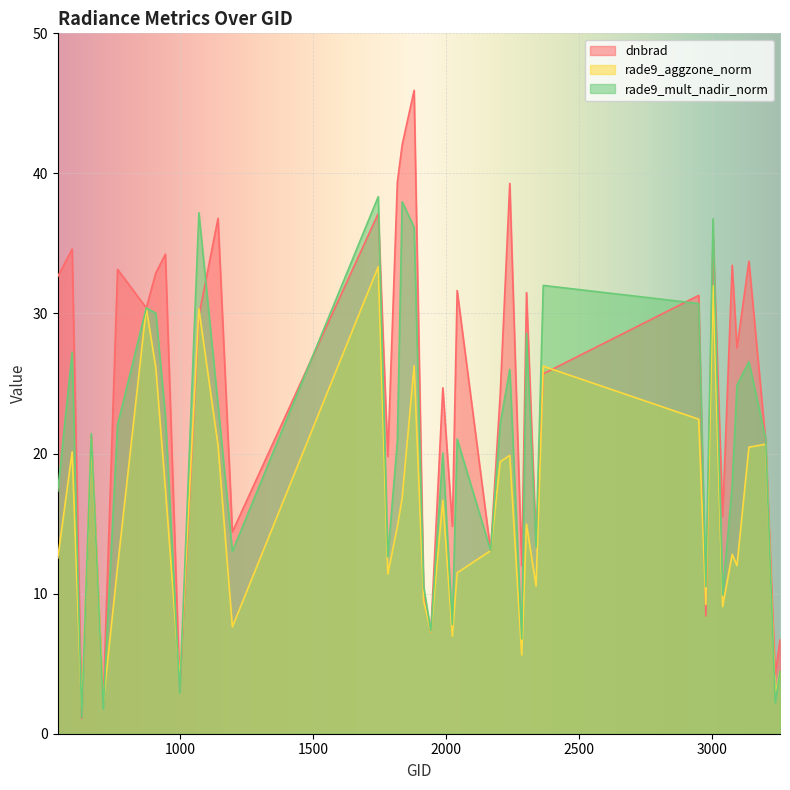

Reading left to right, transcribe all the data shown in this chart.

dnbrad: 539=32.6	593=34.6	629=1.1	665=21.2	710=2.2	764=33.2	872=30.4	908=32.9	944=34.2	998=3.2	1070=29.9	1142=36.8	1196=14.4	1745=37.1	1781=19.8	1817=39.4	1835=42.0	1880=45.9	1916=9.9	1943=7.3	1988=24.7	2024=14.8	2042=31.6	2168=13.1	2204=24.2	2240=39.3	2285=12.0	2303=31.5	2339=13.6	2366=25.7	2951=31.3	2978=8.4	3005=35.6	3041=15.5	3077=33.4	3095=27.5	3140=33.7	3203=20.9	3239=4.2	3257=6.7
rade9_aggzone_norm: 539=12.5	593=20.1	629=1.7	665=21.0	710=2.2	764=11.9	872=30.4	908=26.1	944=17.5	998=3.8	1070=30.3	1142=20.6	1196=7.6	1745=33.3	1781=11.4	1817=14.8	1835=16.8	1880=26.3	1916=9.5	1943=7.3	1988=16.7	2024=7.0	2042=11.5	2168=13.1	2204=19.4	2240=19.9	2285=5.6	2303=15.0	2339=10.5	2366=26.2	2951=22.5	2978=9.2	3005=32.0	3041=9.1	3077=12.8	3095=12.0	3140=20.5	3203=20.7	3239=2.8	3257=4.5
rade9_mult_nadir_norm: 539=17.3	593=27.2	629=1.1	665=21.4	710=1.8	764=22.0	872=30.4	908=30.0	944=22.7	998=2.9	1070=37.2	1142=23.5	1196=13.0	1745=38.3	1781=12.6	1817=20.9	1835=38.0	1880=36.2	1916=10.5	1943=7.3	1988=20.0	2024=7.8	2042=21.0	2168=13.1	2204=22.1	2240=26.0	2285=6.8	2303=28.6	2339=13.3	2366=32.0	2951=30.7	2978=10.5	3005=36.8	3041=9.9	3077=17.7	3095=24.9	3140=26.6	3203=21.1	3239=2.2	3257=4.5